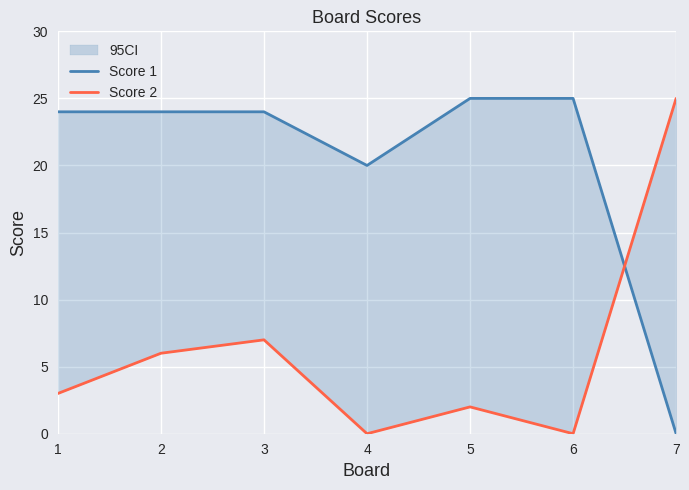

Reading left to right, transcribe all the data shown in this chart.

Score 1: 1=24	2=24	3=24	4=20	5=25	6=25	7=0
Score 2: 1=3	2=6	3=7	4=0	5=2	6=0	7=25